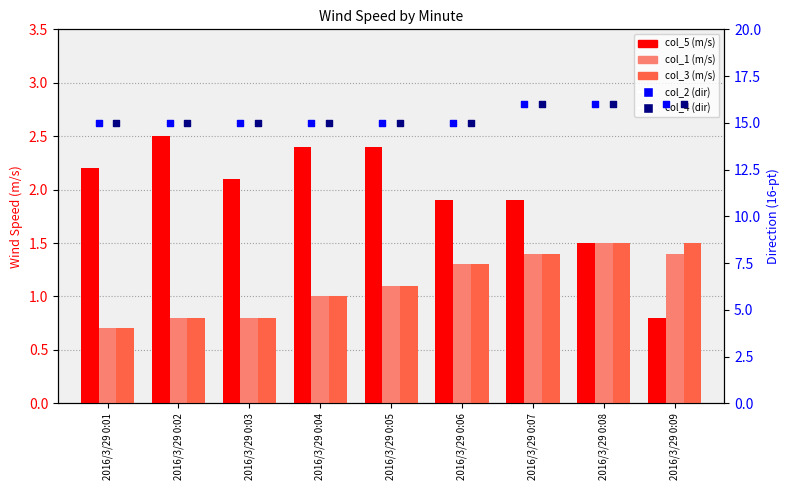

What are all the series names shown in the legend?

col_5 (m/s), col_1 (m/s), col_3 (m/s), col_2 (dir), col_4 (dir)